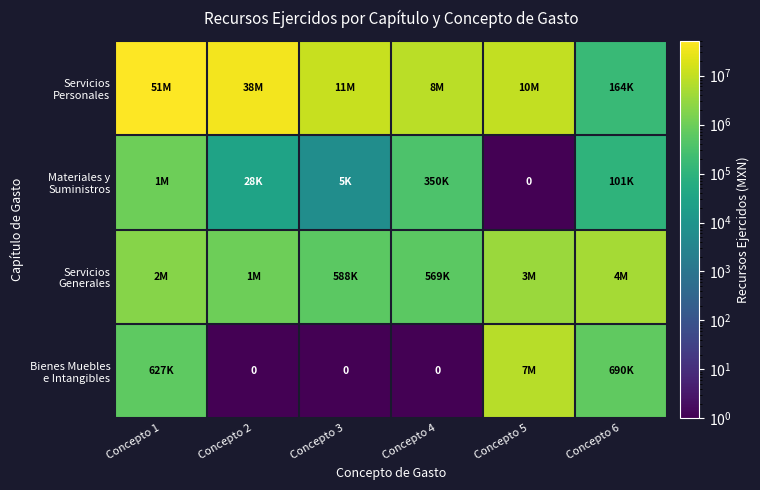

At Concepto 5, list the series in order from smallest to largest.

Materiales y Suministros, Servicios Generales, Bienes Muebles e Intangibles, Servicios Personales